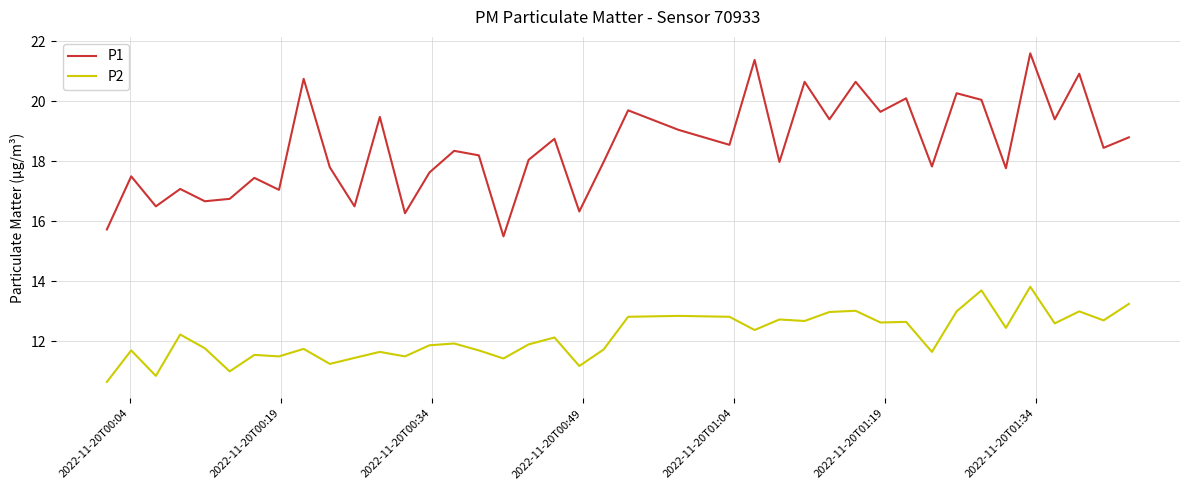

What are all the series names shown in the legend?

P1, P2